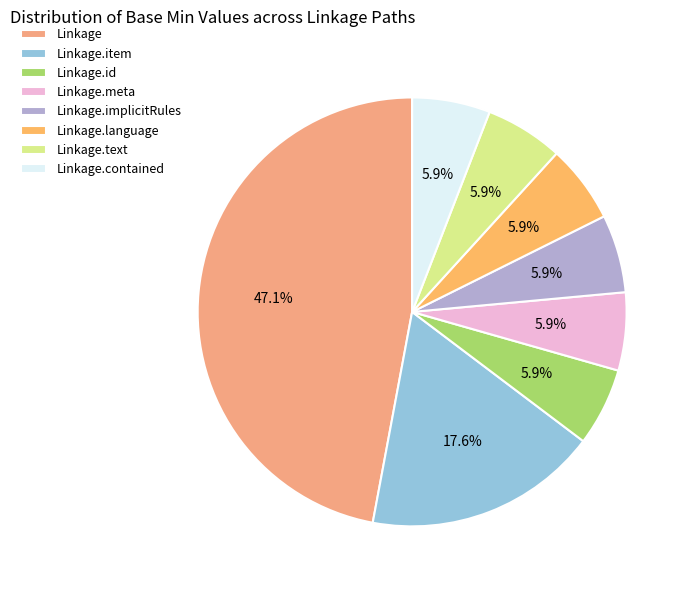

To the nearest percent, what is the average slice percentage?

12%